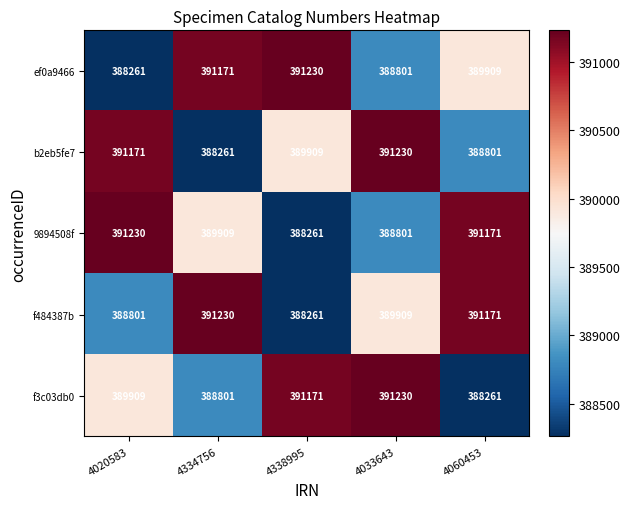

Rank the categories by f484387b value from highest to lowest.

4334756, 4060453, 4033643, 4020583, 4338995